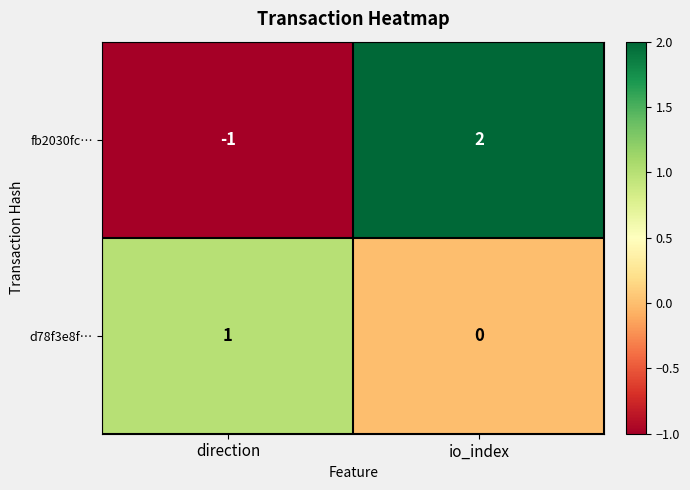

Rank the series by their maximum value, from lowest to highest.

d78f3e8f…, fb2030fc…